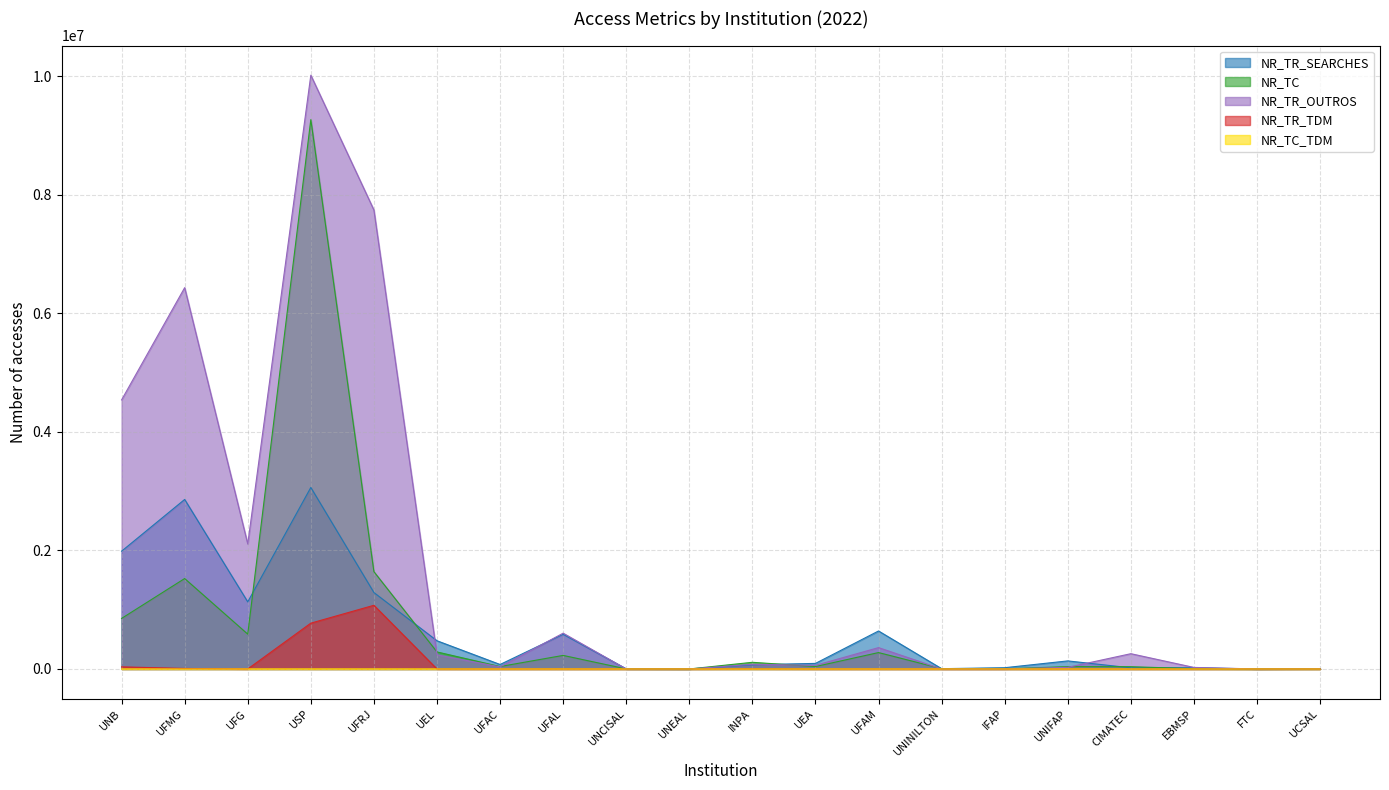

Read the NR_TR_OUTROS value at CIMATEC, to the nearest 100.

257900